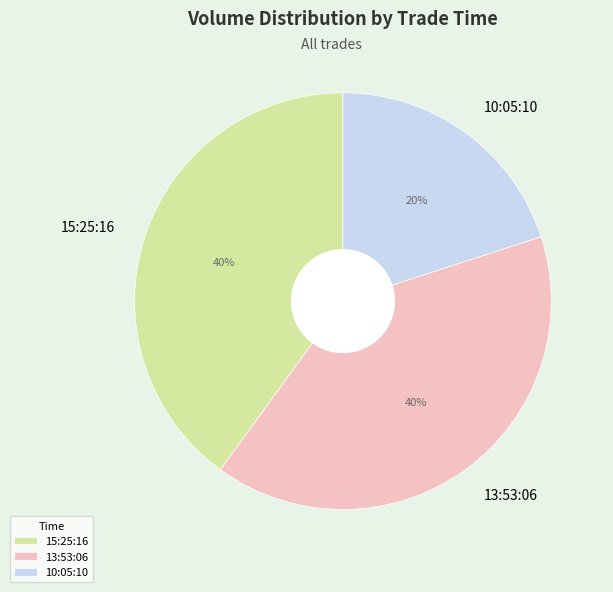

Approximately how many times larger is the value at 15:25:16 compared to 13:53:06?

1.0